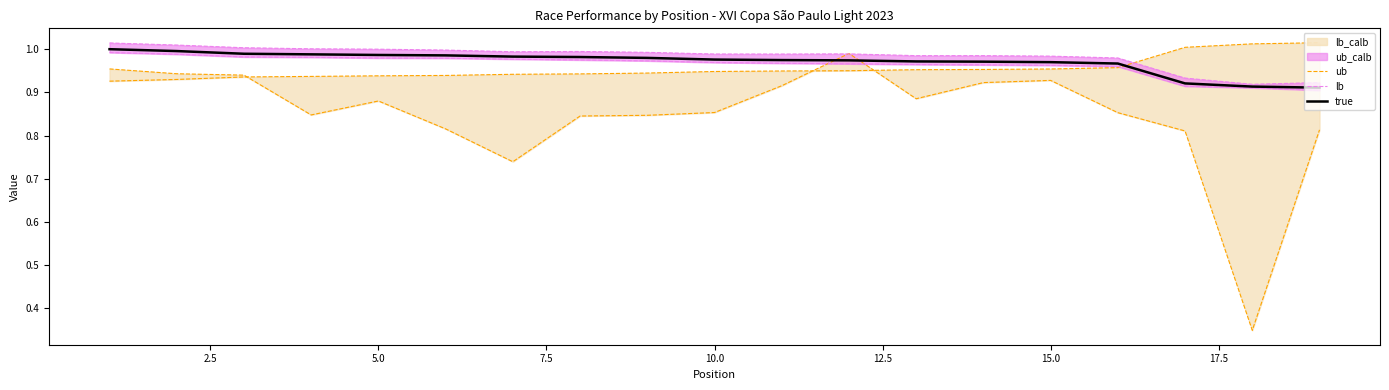

Rank the series at 15.0 from lowest to highest value.

ub, true, lb